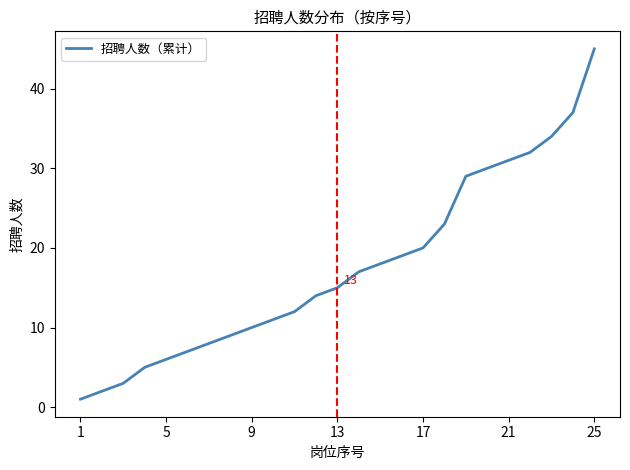

What is the maximum value shown in the chart?

45